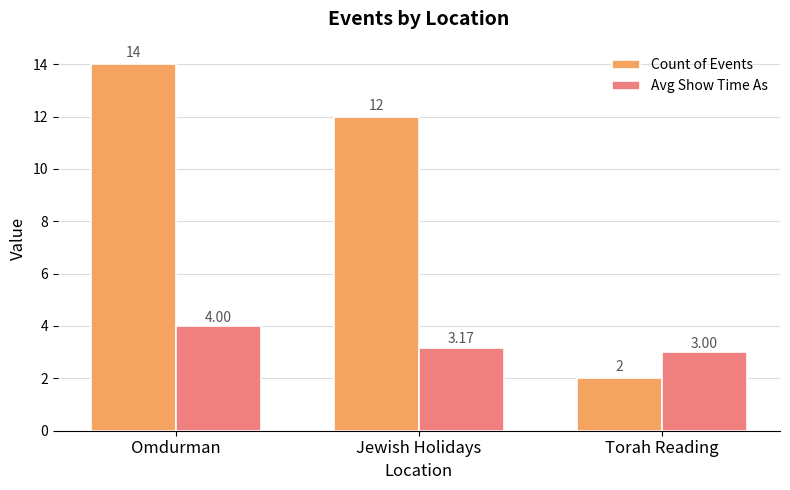

Is the value of Avg Show Time As at Jewish Holidays greater than the value of Count of Events at Jewish Holidays?

No